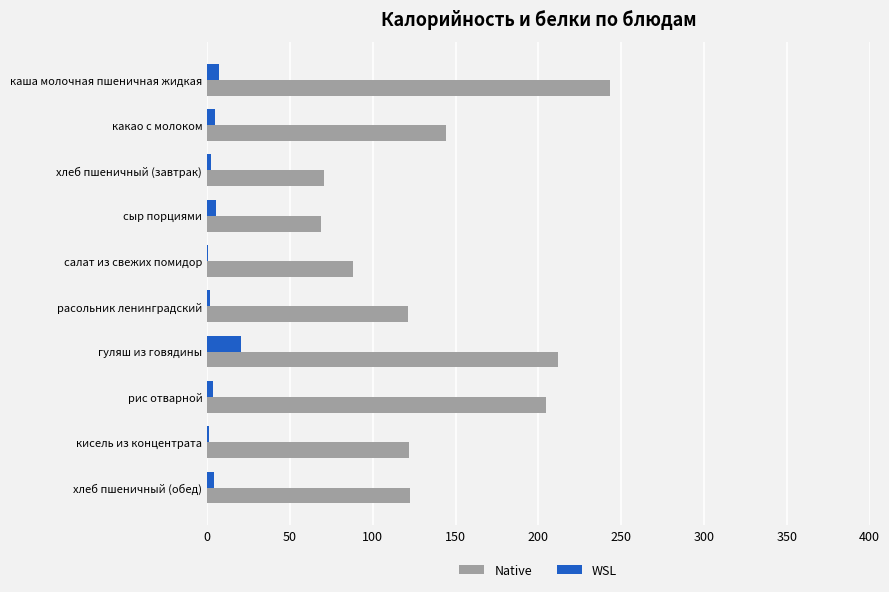

At which category is the sum across all series the highest?

каша молочная пшеничная жидкая